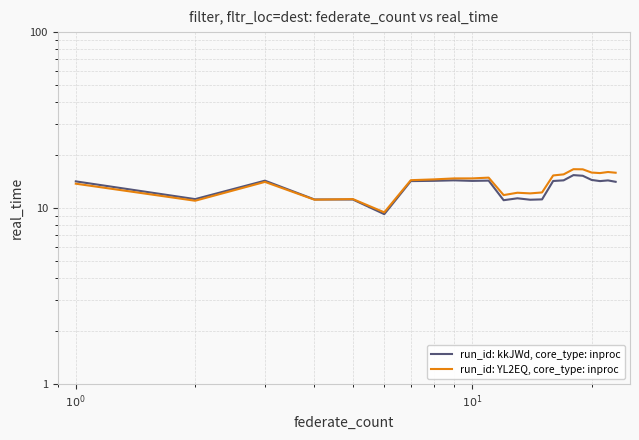

At how many categories does at least one series exceed 15?

8